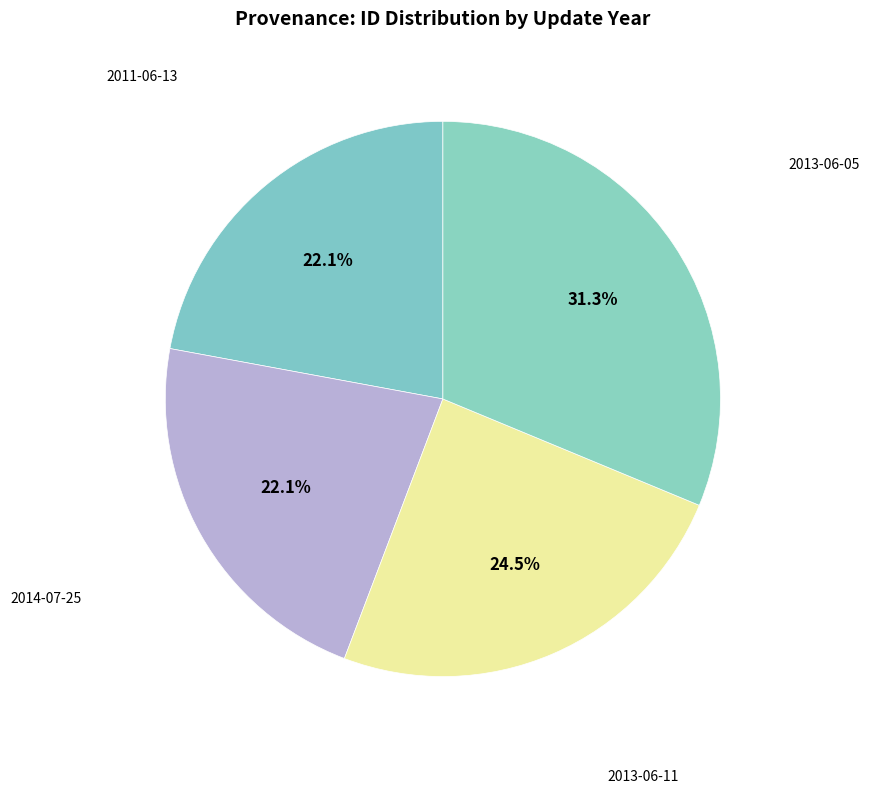

How many segments does this pie chart have?

4